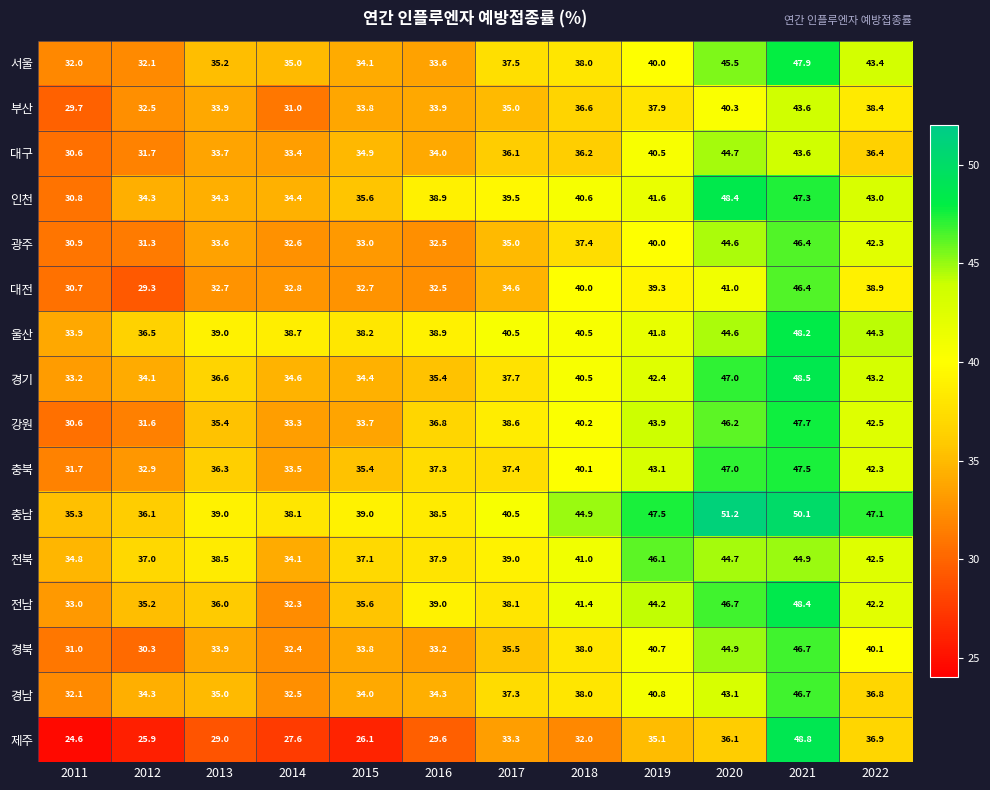

Which label corresponds to the smallest value in the chart?

2011